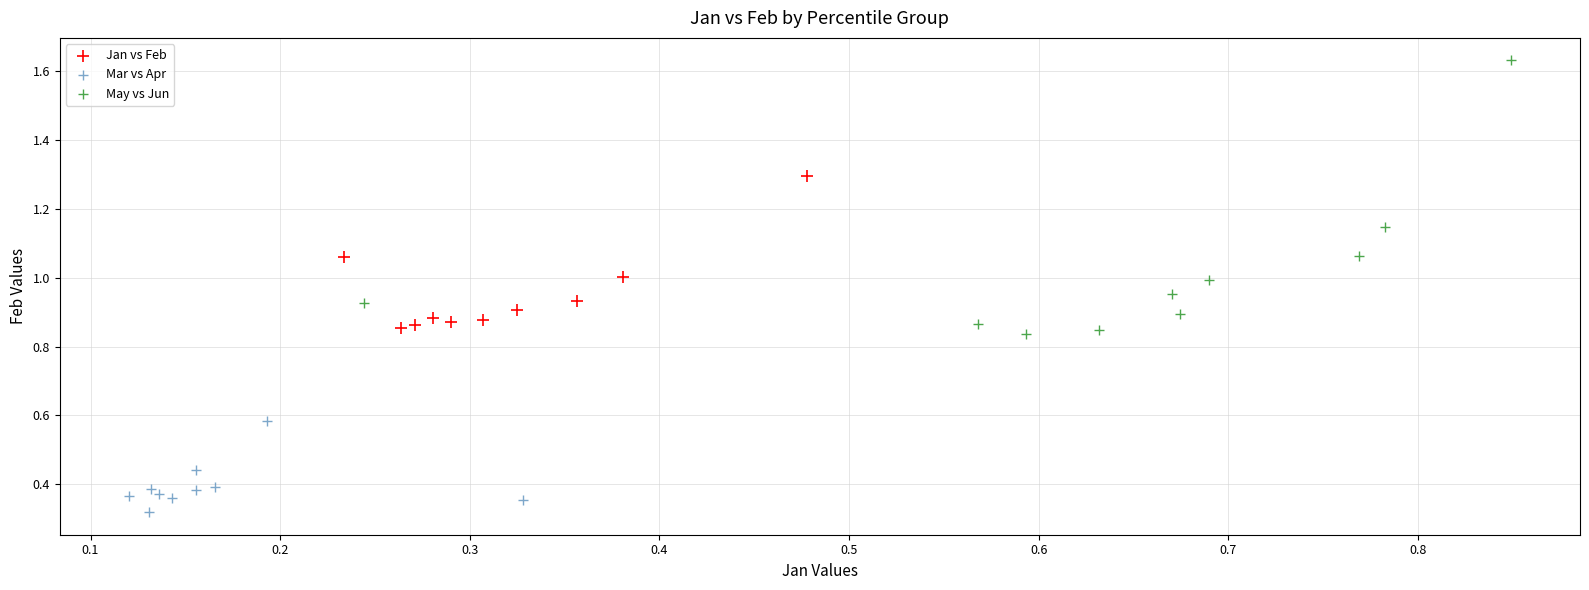

Which series reaches the maximum Y coordinate?

May vs Jun